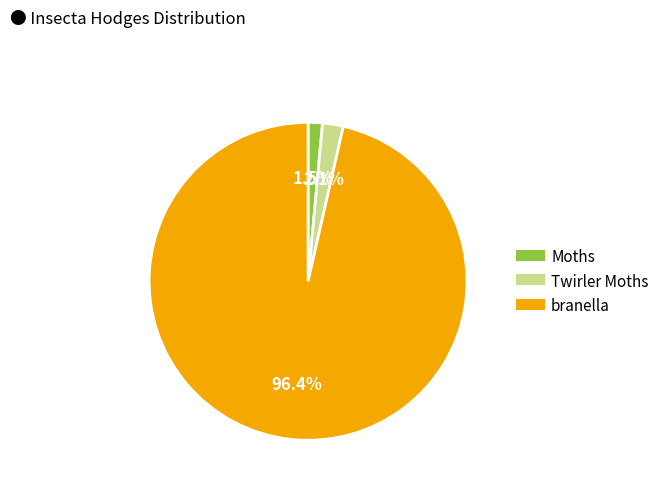

Between Moths and branella, which is larger?

branella